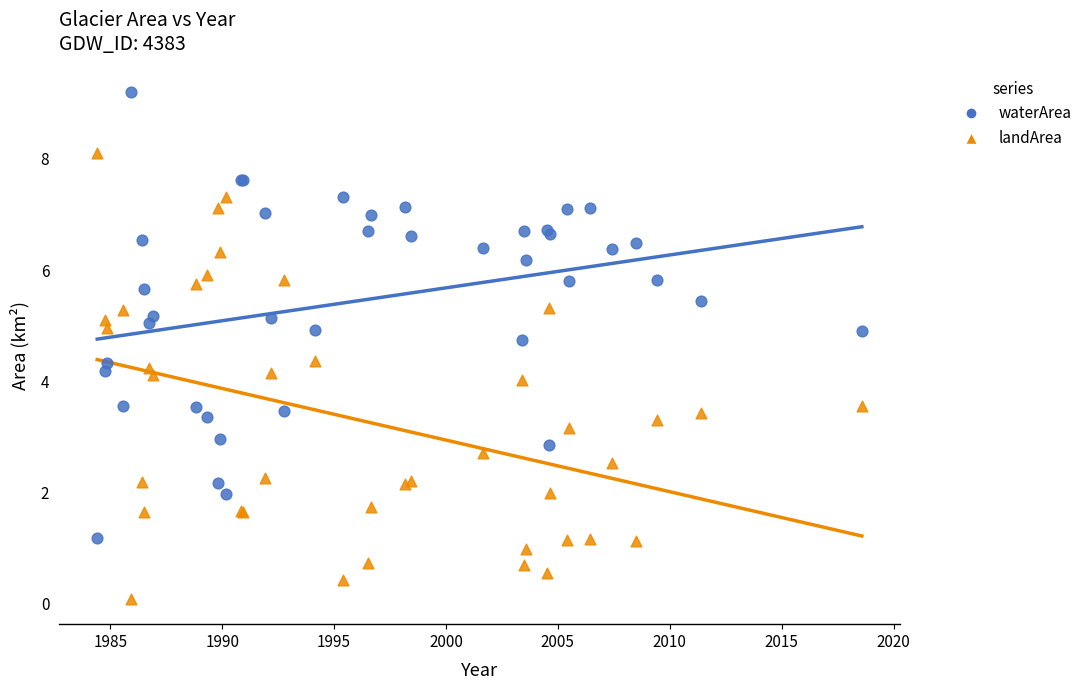

What is the X range (max minus min) for the scatter plot?

34.2